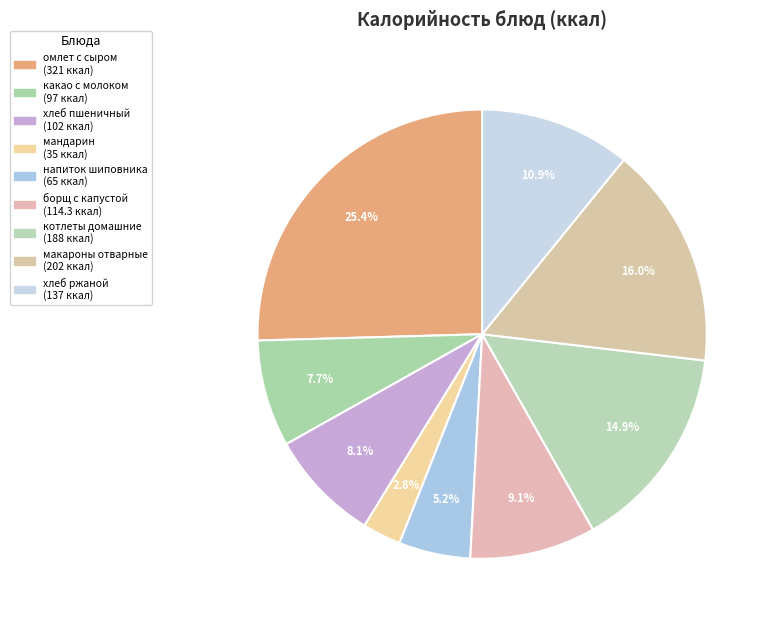

To the nearest percent, what percentage of the pie is хлеб ржаной?

11%